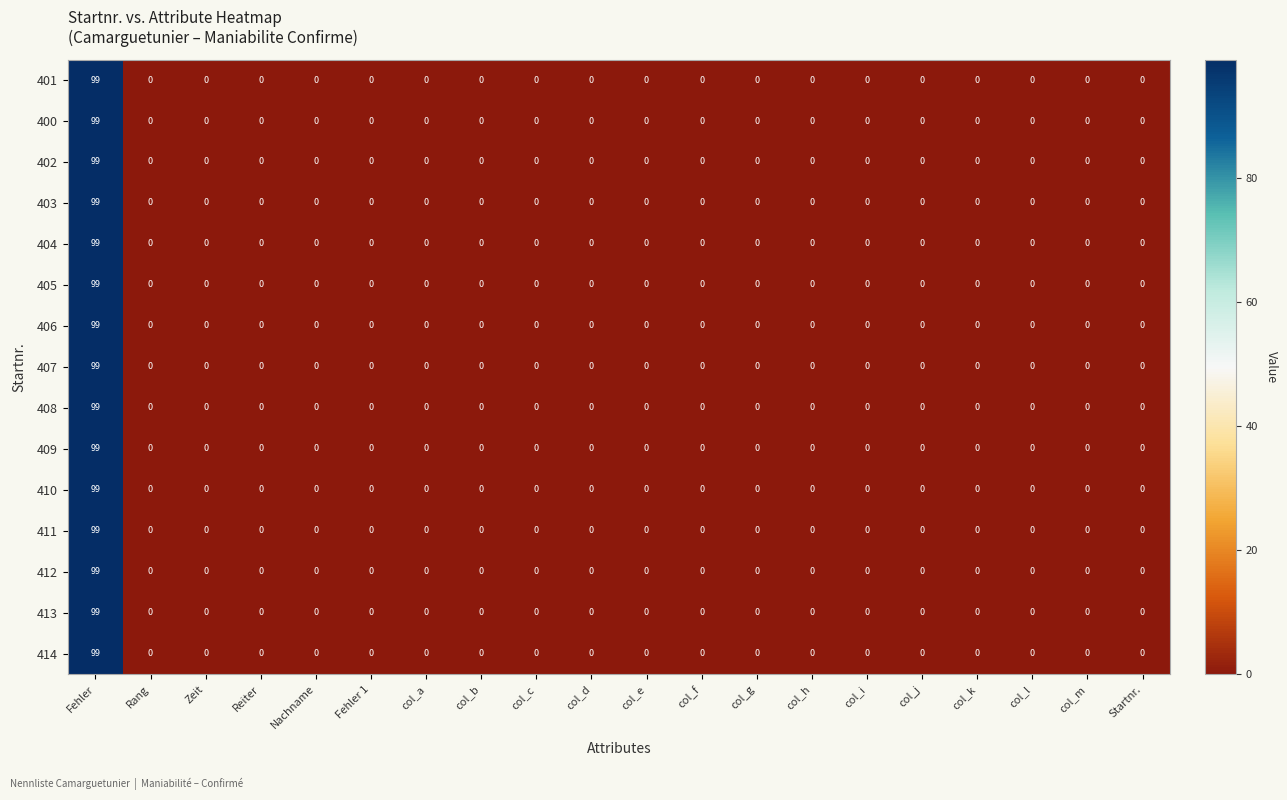

The value of 411 at Nachname is 51. True or false?

False